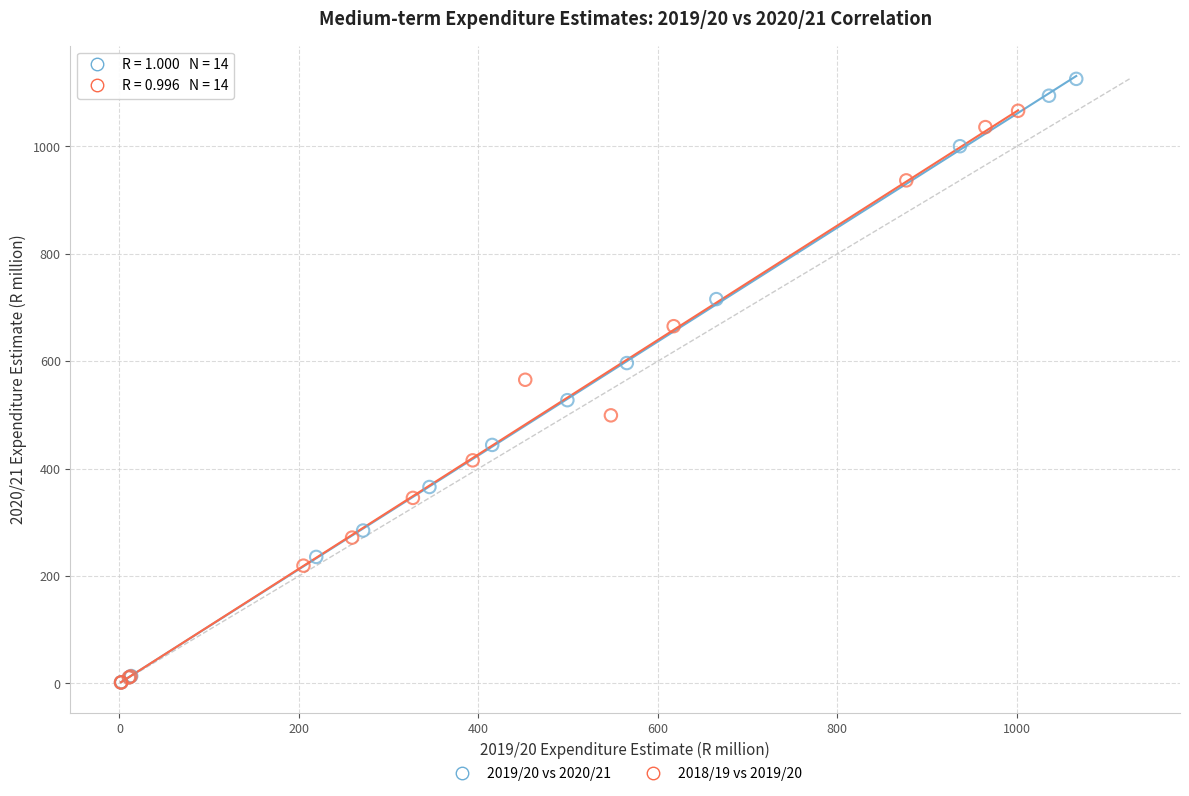

Which series contains the highest Y value?

2019/20 vs 2020/21